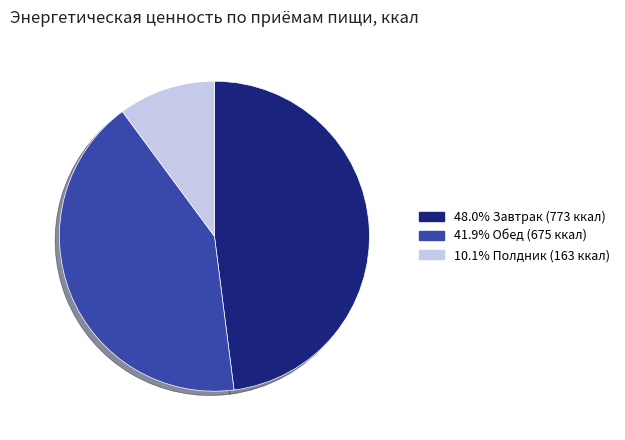

Is there any slice that represents more than half of the pie?

No